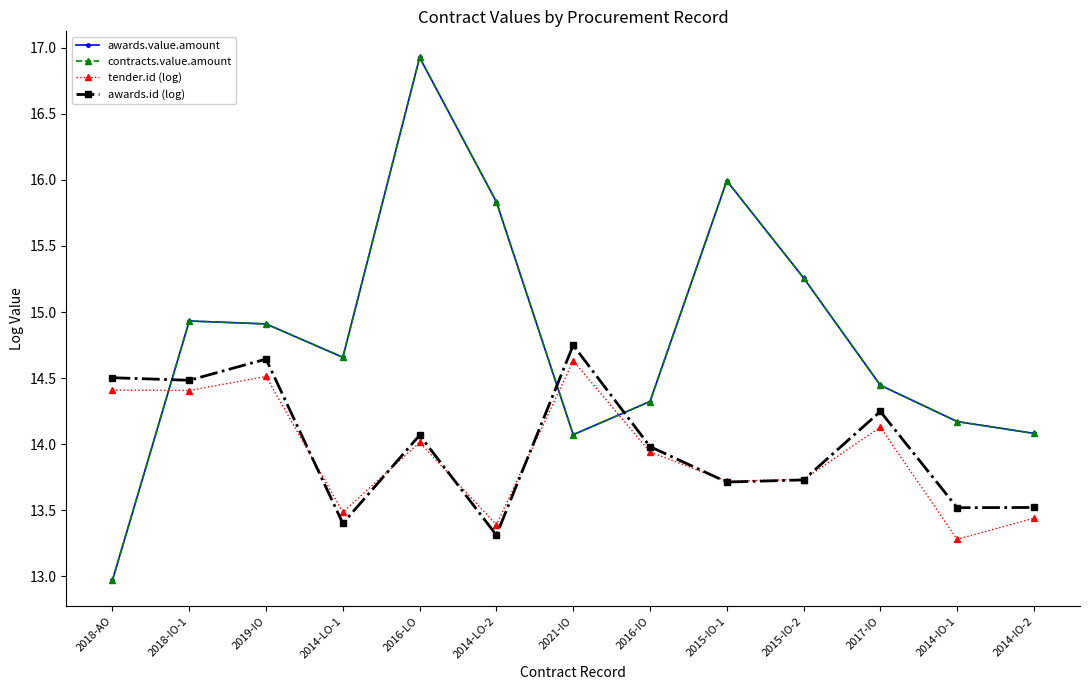

True or false: contracts.value.amount and tender.id (log) intersect in this chart.

True